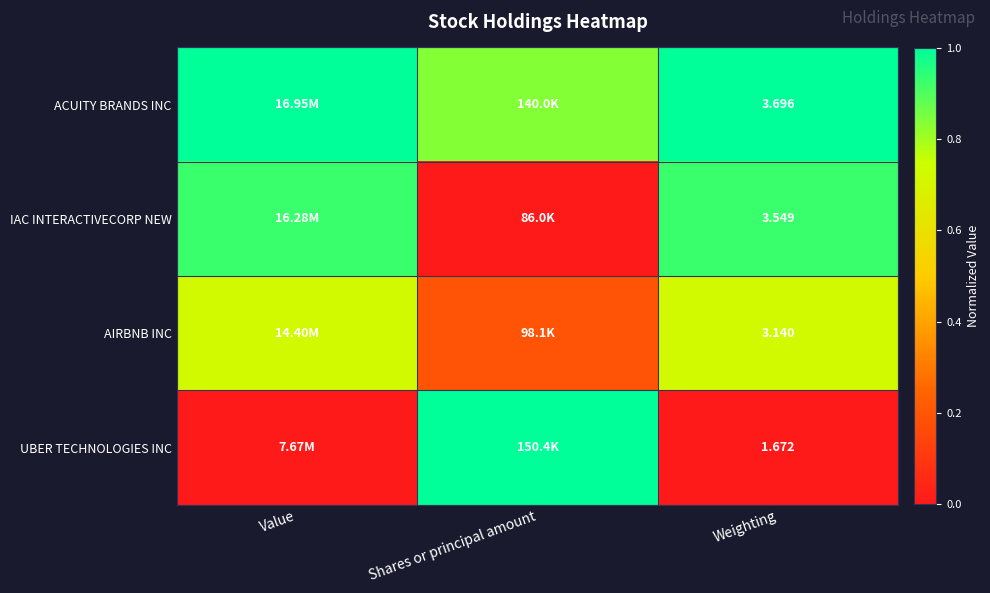

At Weighting, list the series in order from largest to smallest.

ACUITY BRANDS INC, IAC INTERACTIVECORP NEW, AIRBNB INC, UBER TECHNOLOGIES INC